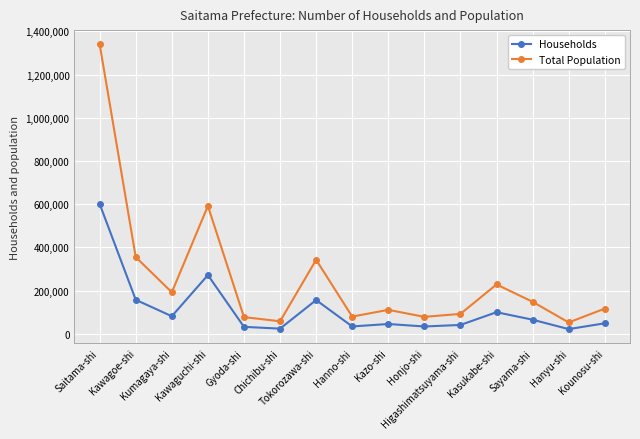

The Total Population series shows 192125 at Kumagaya-shi. True or false?

True